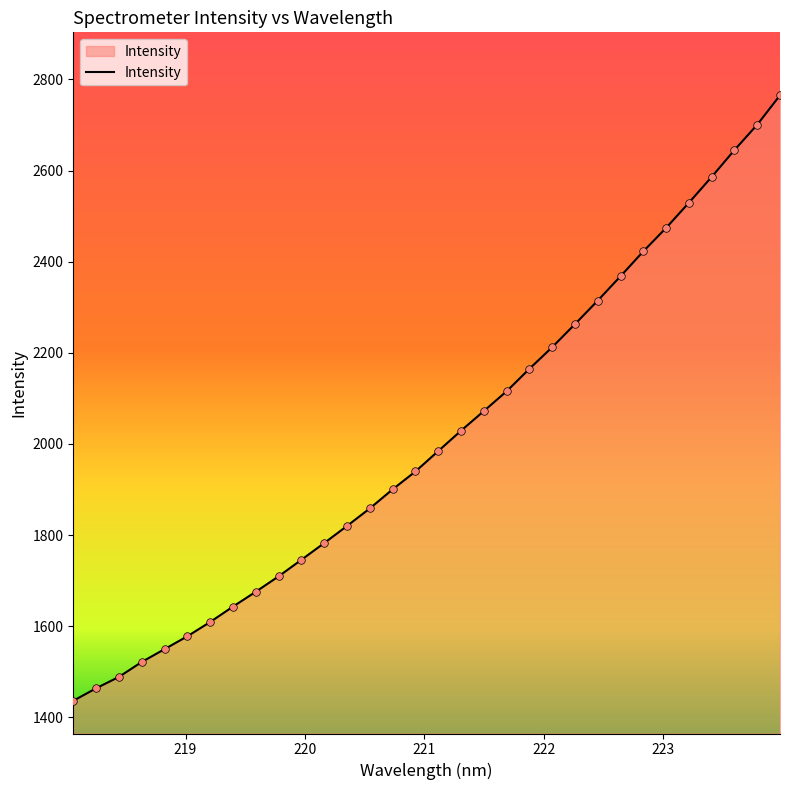

What is the difference between the maximum and minimum values?

1328.9